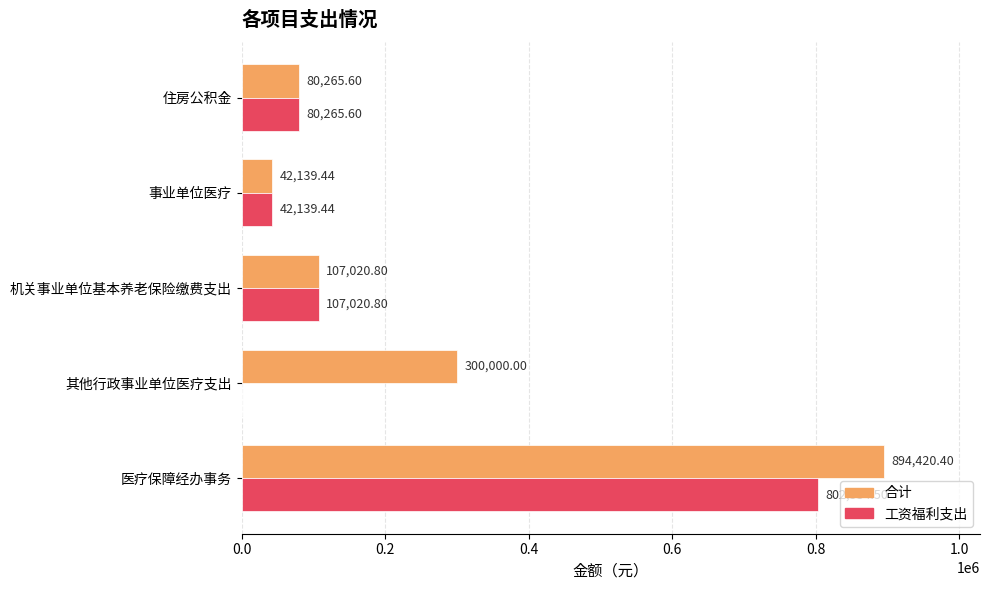

What is the maximum value for 合计?

894420.4